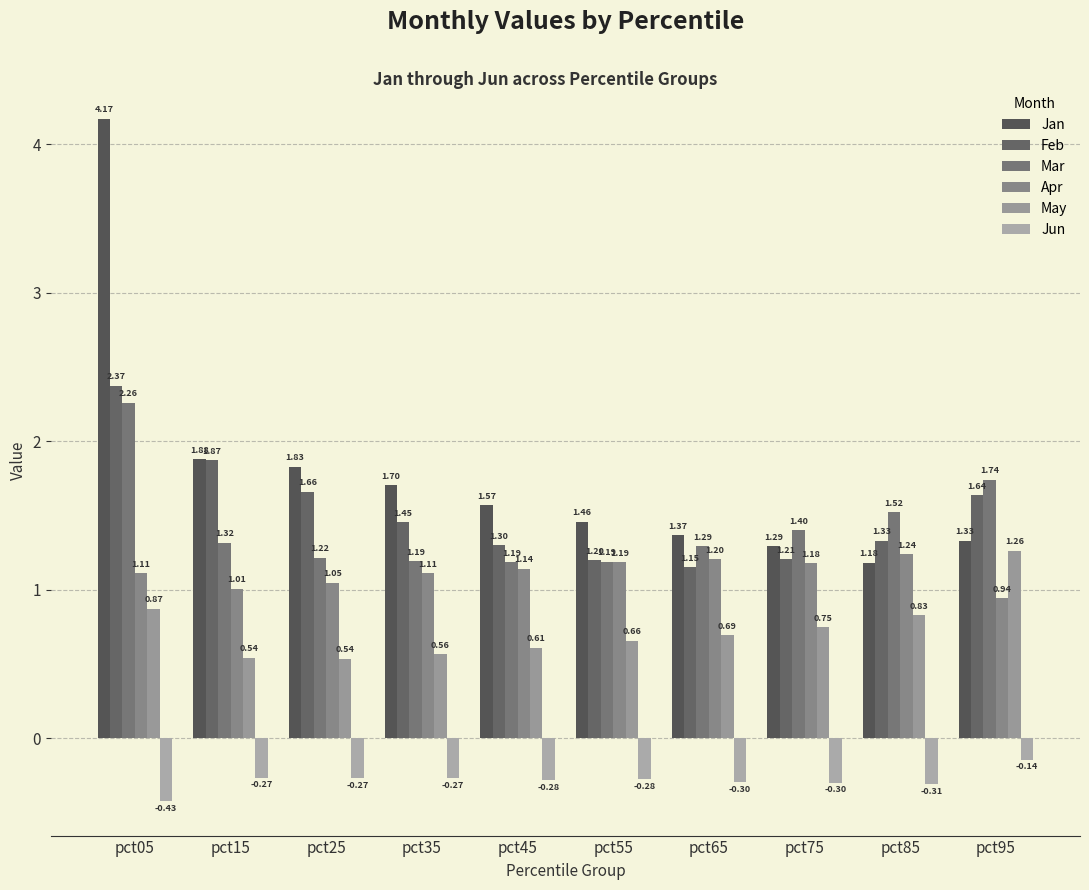

At how many categories does at least one series exceed 2?

1